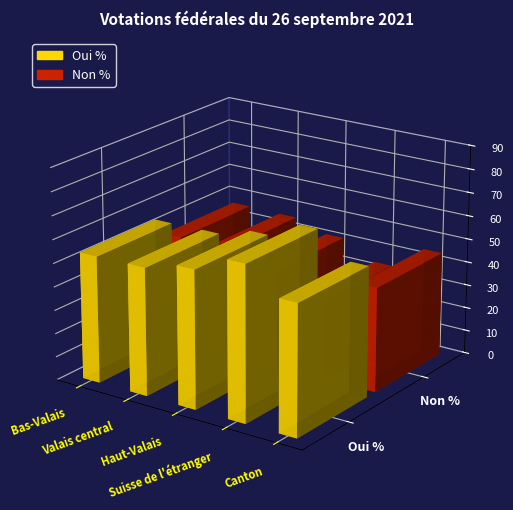

What is the sum of all Oui % values?

288.6